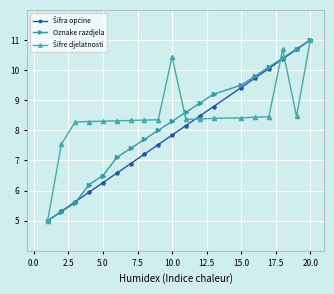

What is the maximum value for Oznake razdjela?

11.0